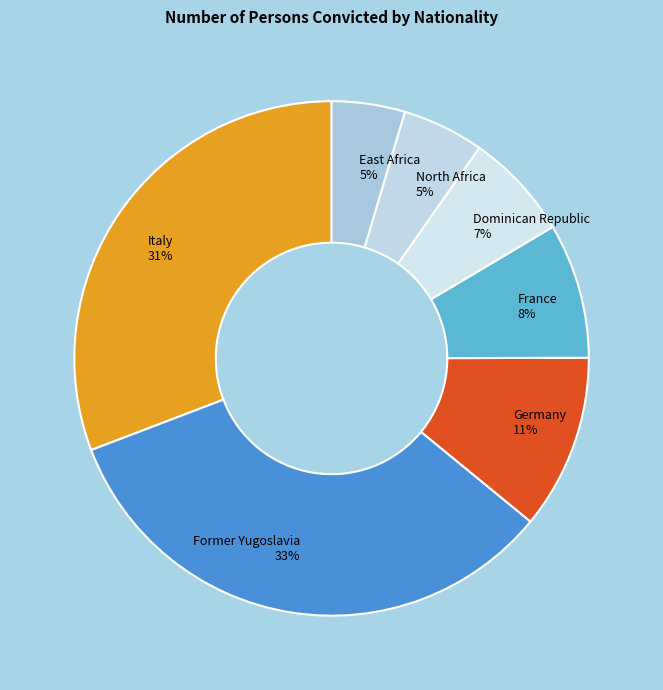

Is the sum of North Africa 5% and Germany 11% greater than half?

No